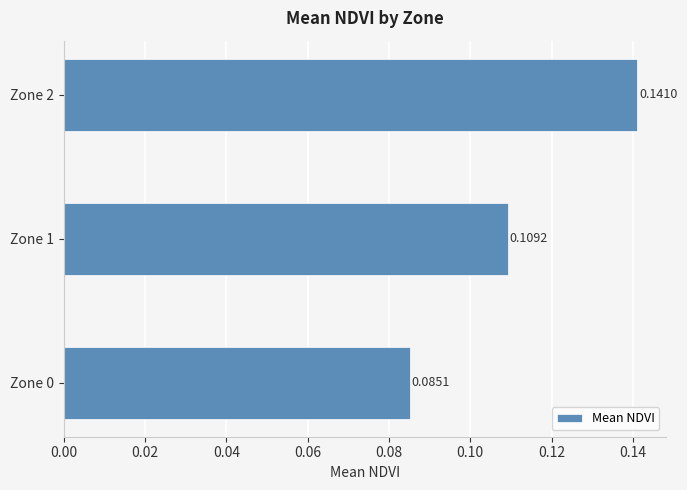

How many distinct data groups are displayed?

1